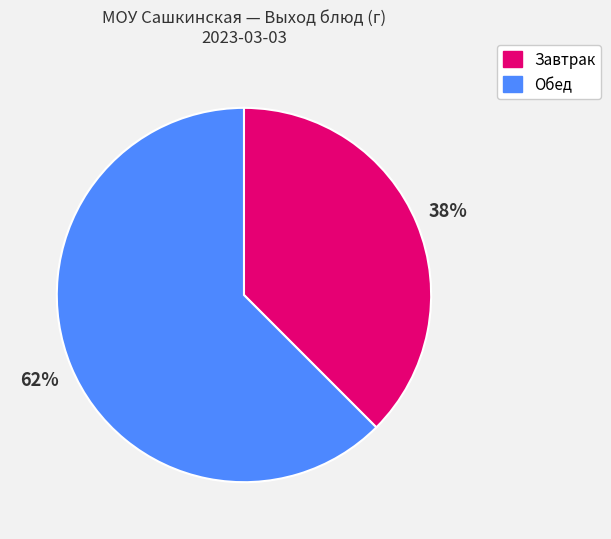

To the nearest percent, what is the average slice percentage?

50%